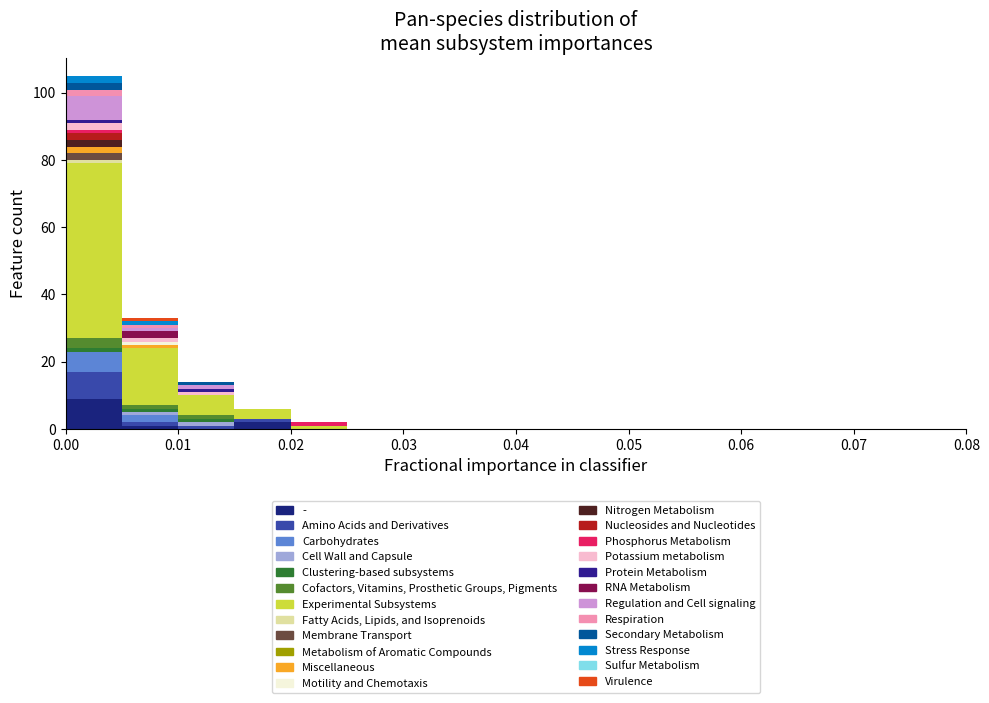

What is the total height of the stacked bar covering 0.005 to 0.010 on the x-axis? The values are not printed on the chart, so give them approximately, as read against the axis.

34